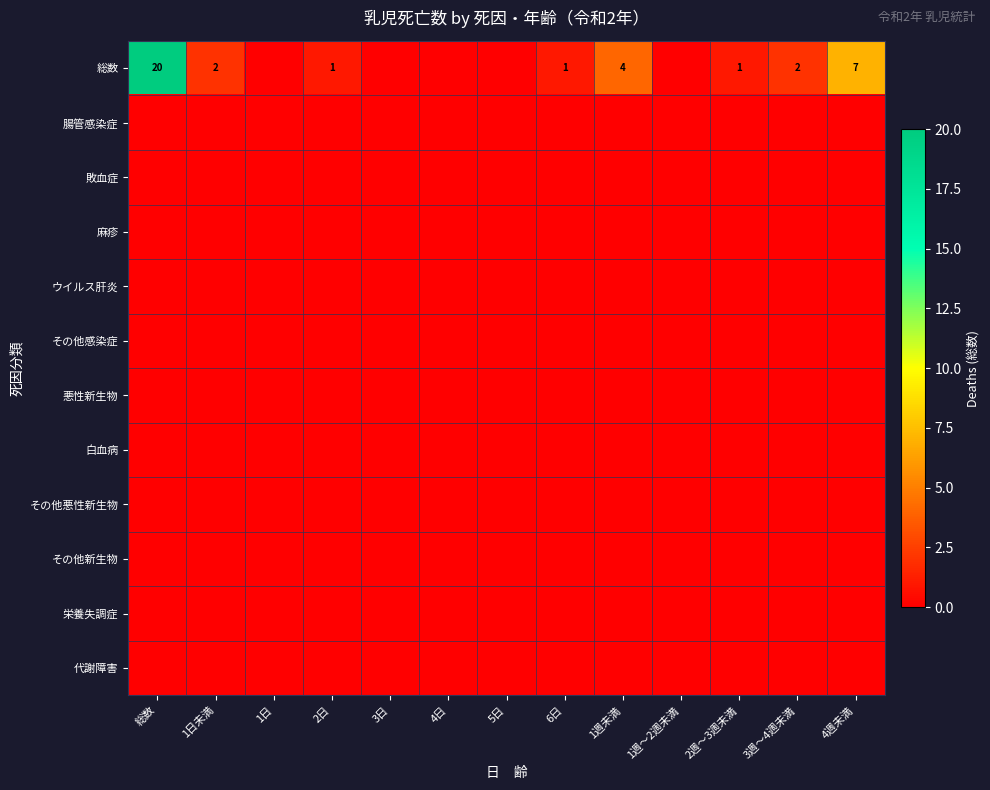

Which series has the largest range (max minus min)?

総数